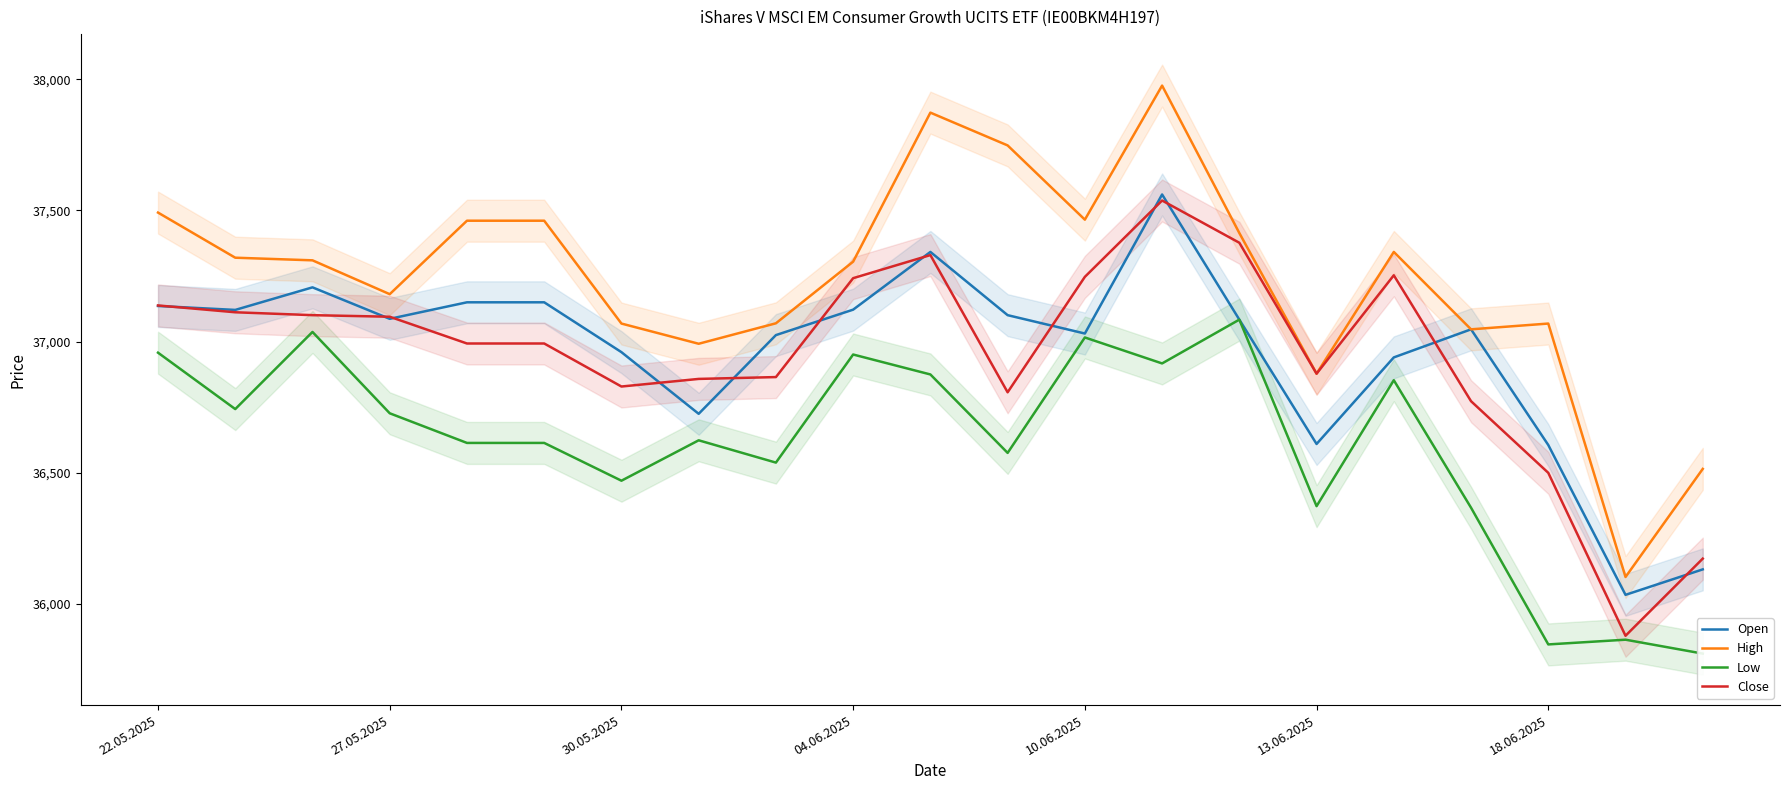

Reading left to right, list all the values displayed in this chart.

Open: 37136	37121	37207	37087	37150	37150	36960	36725	37025	37122	37342	37101	37031	37561	37084	36610	36940	37047	36606	36035	36132
High: 37492	37320	37310	37181	37461	37461	37069	36992	37070	37305	37873	37748	37465	37976	37414	36878	37342	37047	37069	36103	36515
Low: 36958	36743	37037	36727	36614	36614	36470	36624	36539	36951	36875	36576	37016	36917	37084	36373	36853	36367	35846	35864	35811
Close: 37138	37112	37101	37095	36993	36993	36829	36858	36865	37242	37330	36807	37247	37538	37377	36878	37253	36773	36500	35879	36173